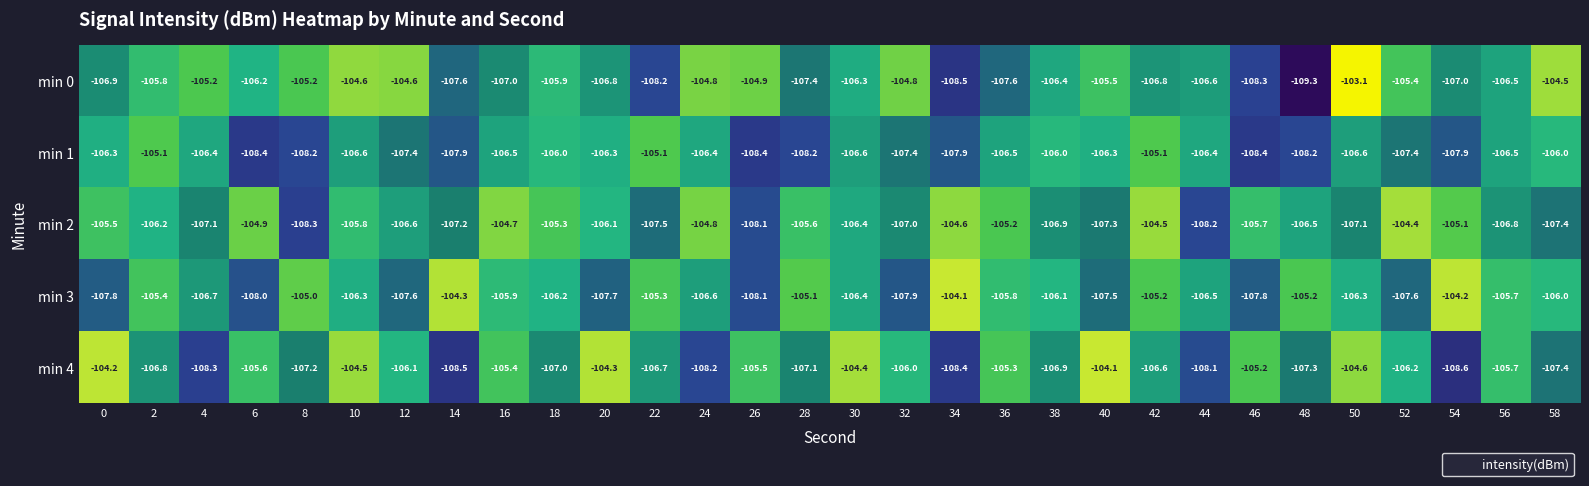

How many data points does each series have?

30